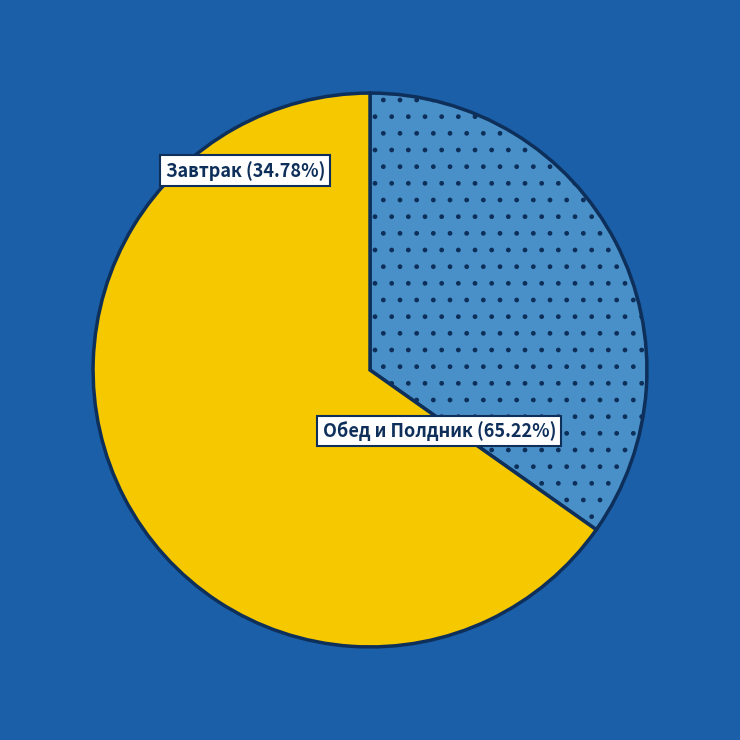

Is there any slice that represents more than half of the pie?

Yes